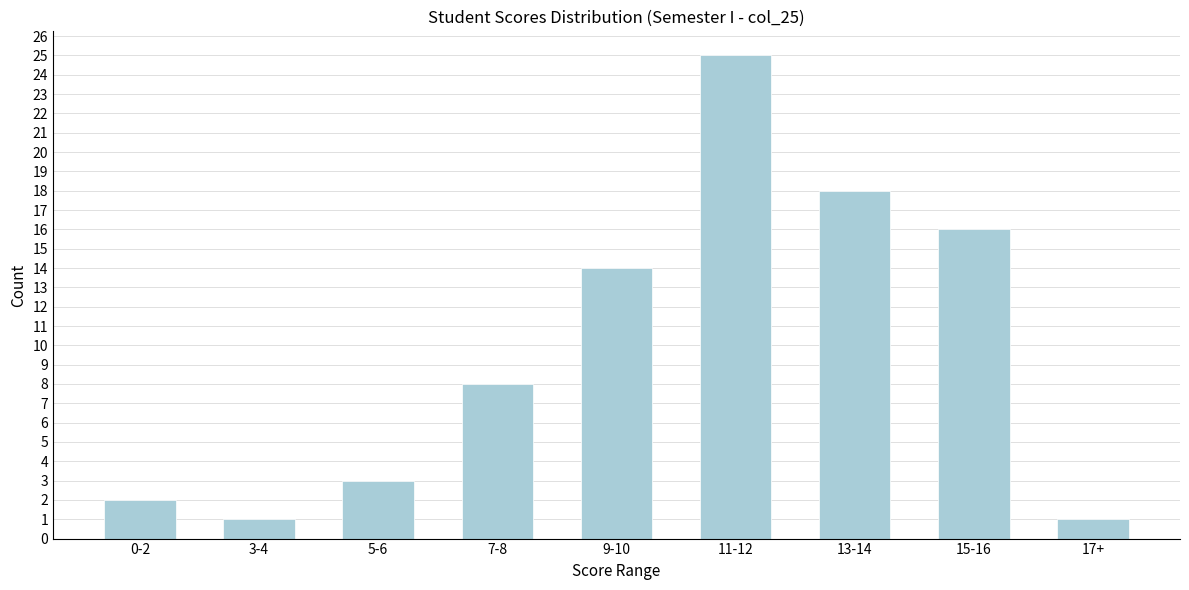

Reading right to left, transcribe all the data shown in this chart.

1	16	18	25	14	8	3	1	2